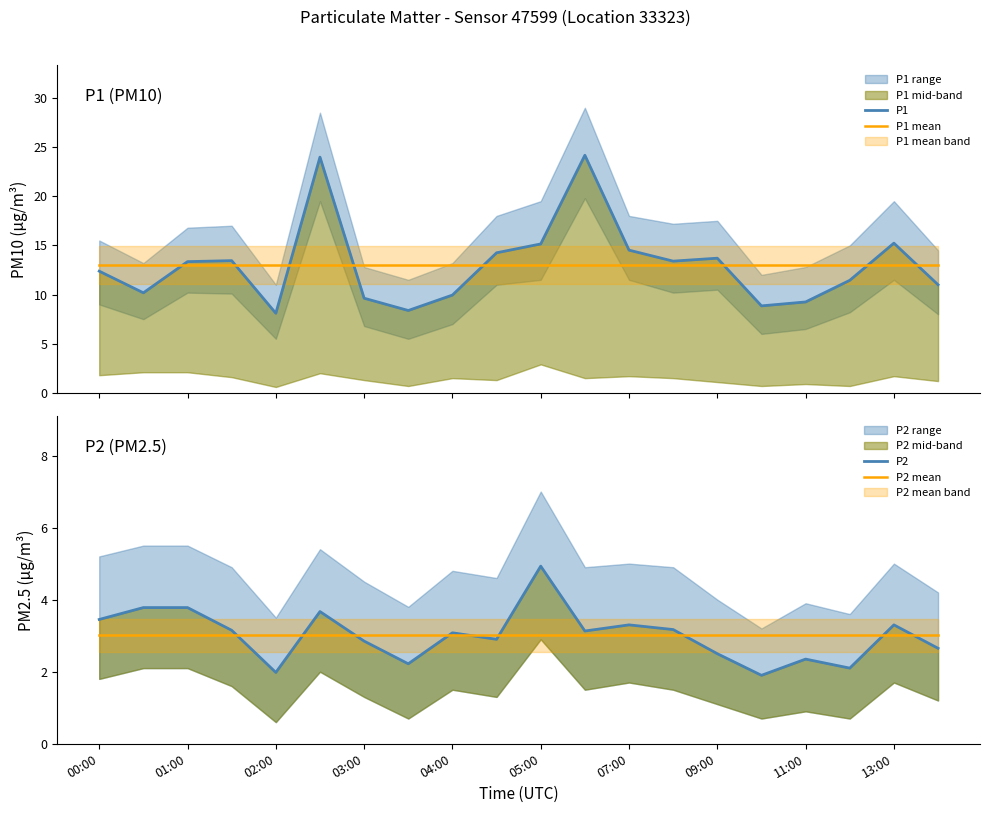

Reading left to right, list all the values displayed in this chart.

P1: 12.4	10.2	13.3	13.4	8.1	24.0	9.6	8.4	9.9	14.2	15.2	24.2	14.5	13.4	13.7	8.8	9.2	11.4	15.2	11.0
P1 mean: 13.0	13.0	13.0	13.0	13.0	13.0	13.0	13.0	13.0	13.0	13.0	13.0	13.0	13.0	13.0	13.0	13.0	13.0	13.0	13.0
P2: 3.5	3.8	3.8	3.1	2.0	3.7	2.9	2.2	3.1	2.9	4.9	3.1	3.3	3.2	2.5	1.9	2.4	2.1	3.3	2.6
P2 mean: 3.0	3.0	3.0	3.0	3.0	3.0	3.0	3.0	3.0	3.0	3.0	3.0	3.0	3.0	3.0	3.0	3.0	3.0	3.0	3.0